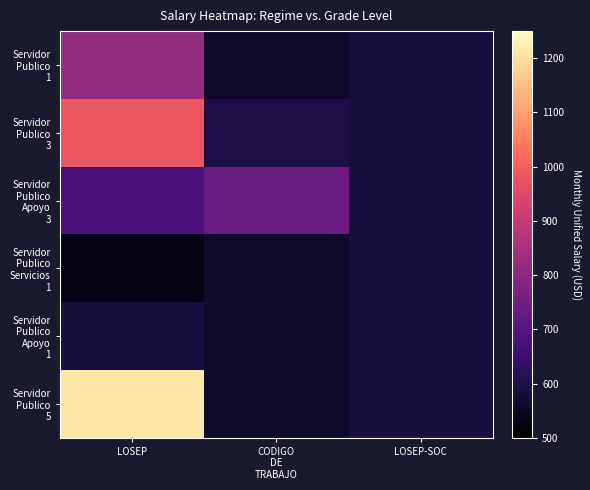

At which category is the sum across all series the highest?

LOSEP